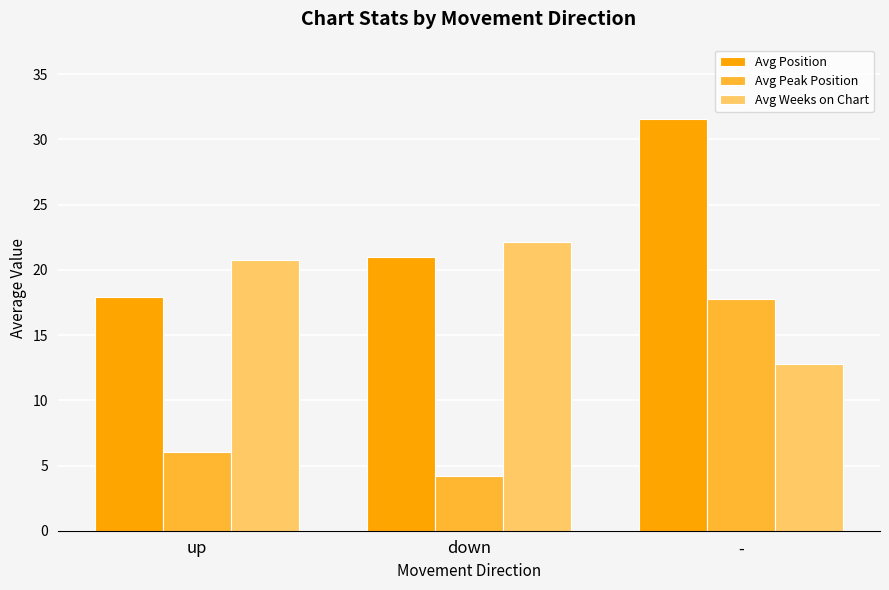

List the series in order of their peak value, highest first.

Avg Position, Avg Weeks on Chart, Avg Peak Position